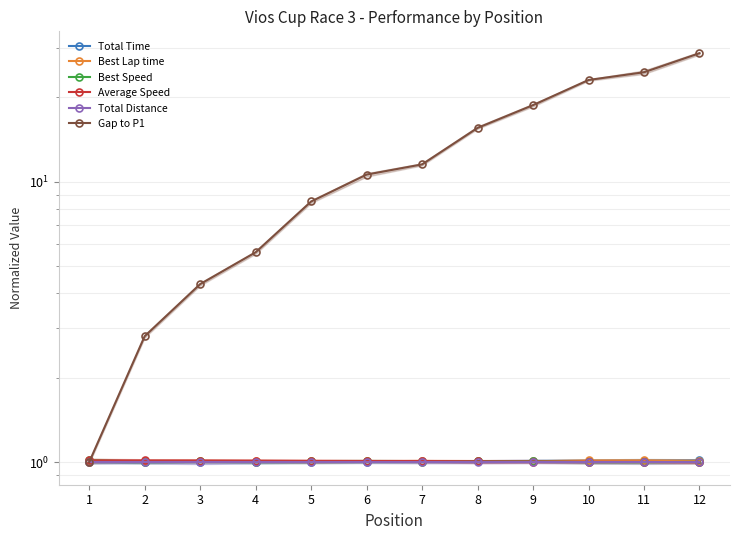

At how many categories does at least one series exceed 20?

3